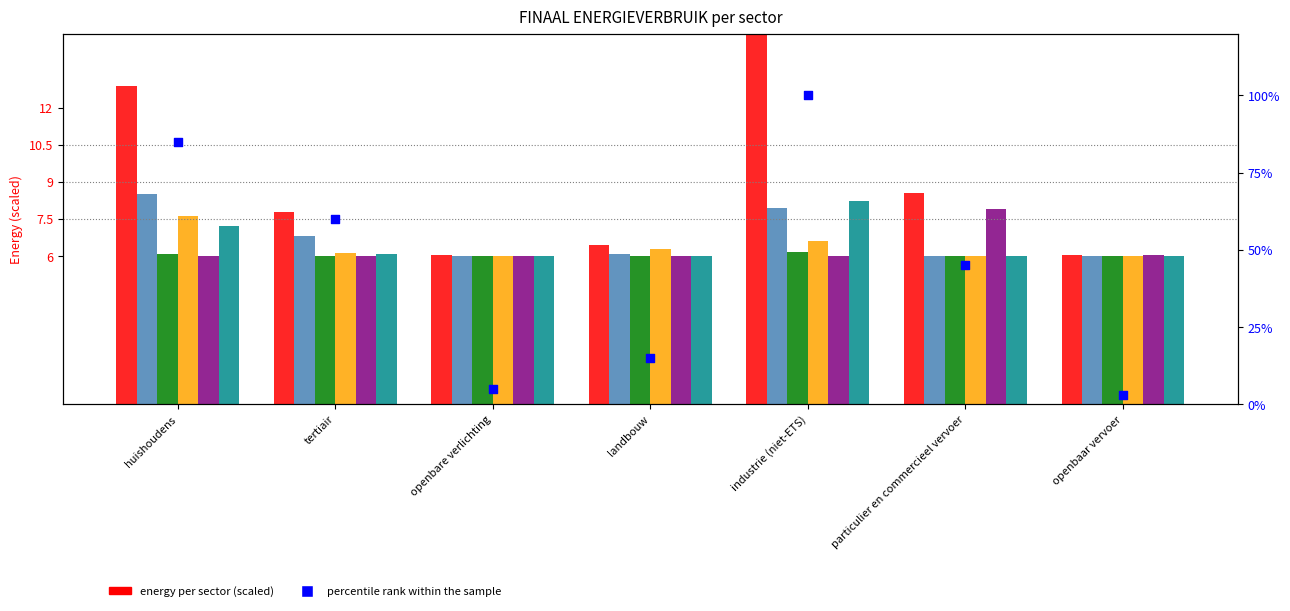

Is the value of Zonne-thermische energie at huishoudens greater than the value of Vloeibaar gas at openbaar vervoer?

Yes